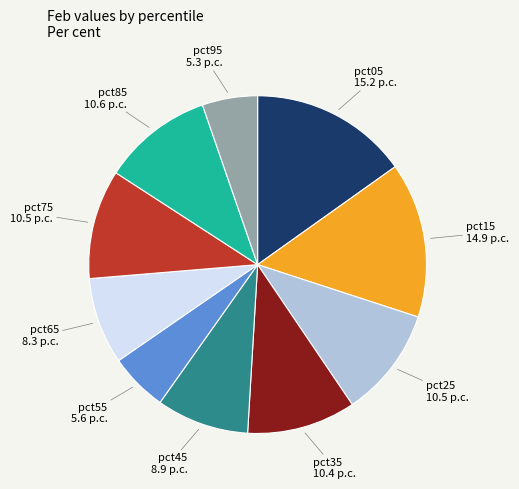

Is it true that pct55 is 6% of the pie?

True